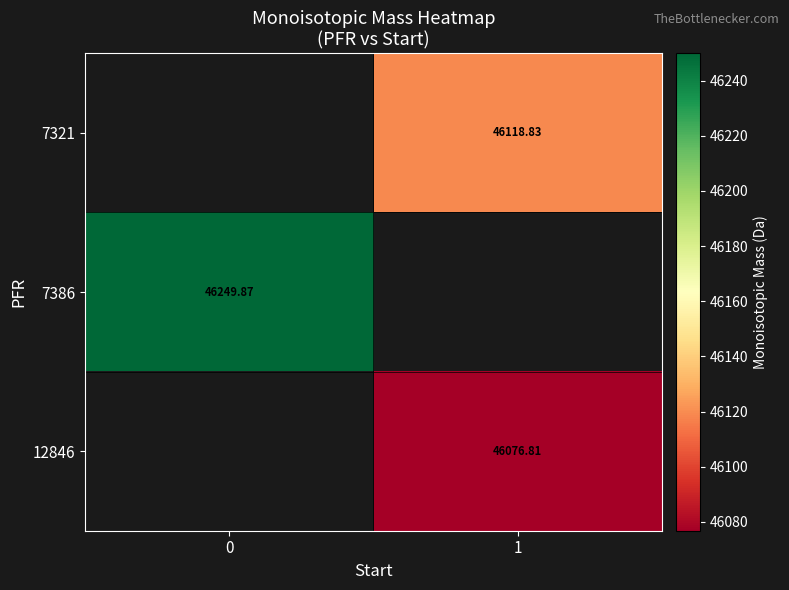

Is the value of 7386 at 0 greater than the value of 12846 at 1?

Yes